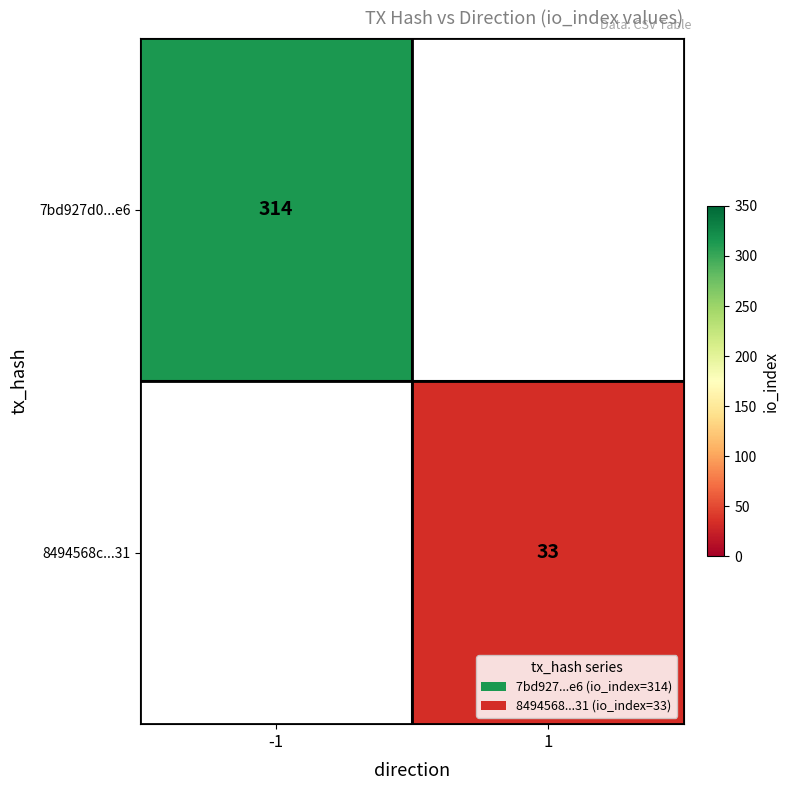

Is it true that 8494568c...31 equals 44 at 1?

False